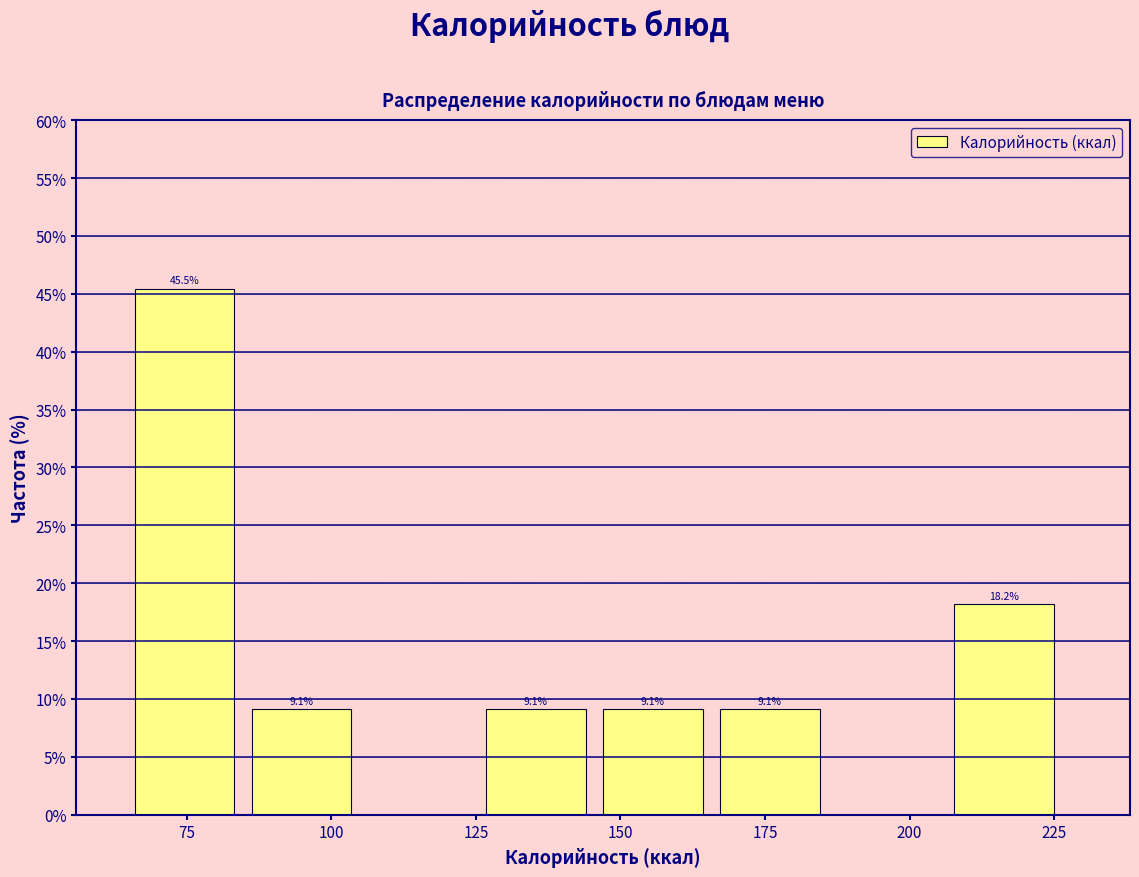

Over which range of the x-axis is the bar tallest?

65 to 85